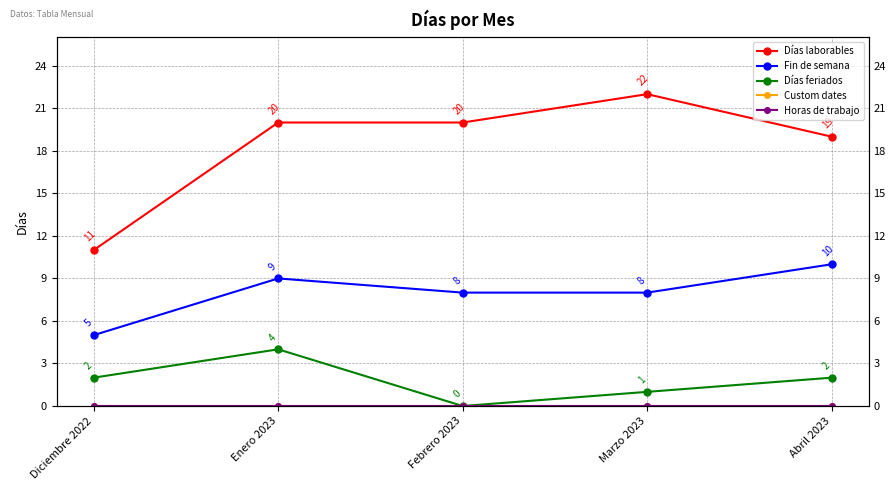

Rank the series by their maximum value, from lowest to highest.

Custom dates, Horas de trabajo, Días feriados, Fin de semana, Días laborables